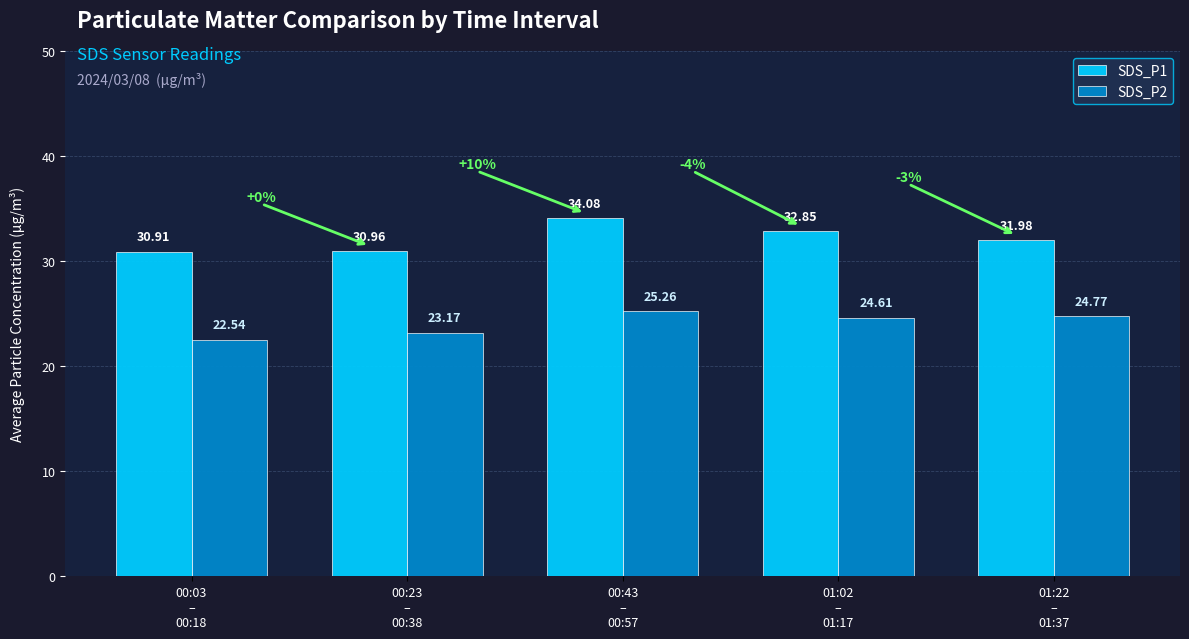

What are all the series names shown in the legend?

SDS_P1, SDS_P2